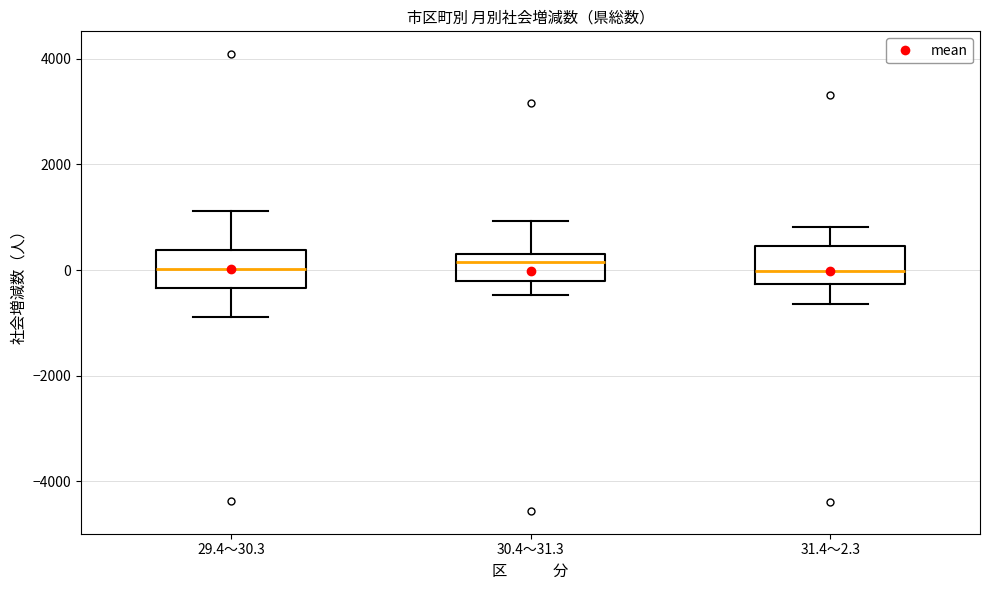

Reading left to right, transcribe this box plot: for each box, give where its median line is, the range the box spans, and where its two whiskers end, as read against the y-axis. The values are not printed on the chart, so give them approximately, as read against the axis.

29.4～30.3: median 0, box -400 to 400, whiskers -800 to 1200
30.4～31.3: median 200, box -200 to 400, whiskers -400 to 1000
31.4～2.3: median 0, box -200 to 400, whiskers -600 to 800